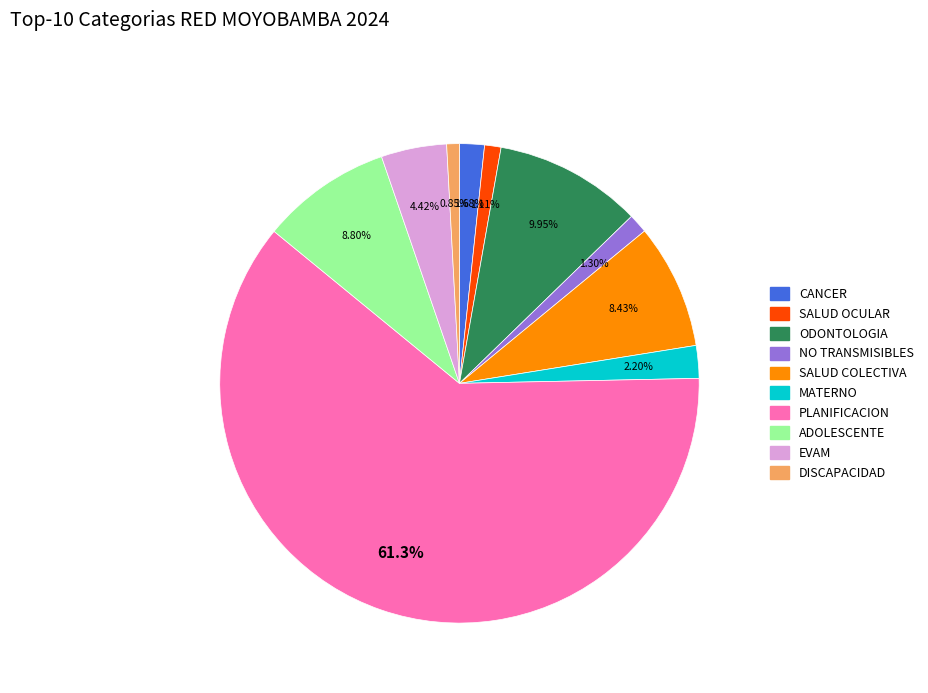

Do ODONTOLOGIA and NO TRANSMISIBLES together represent more than half of the pie?

No